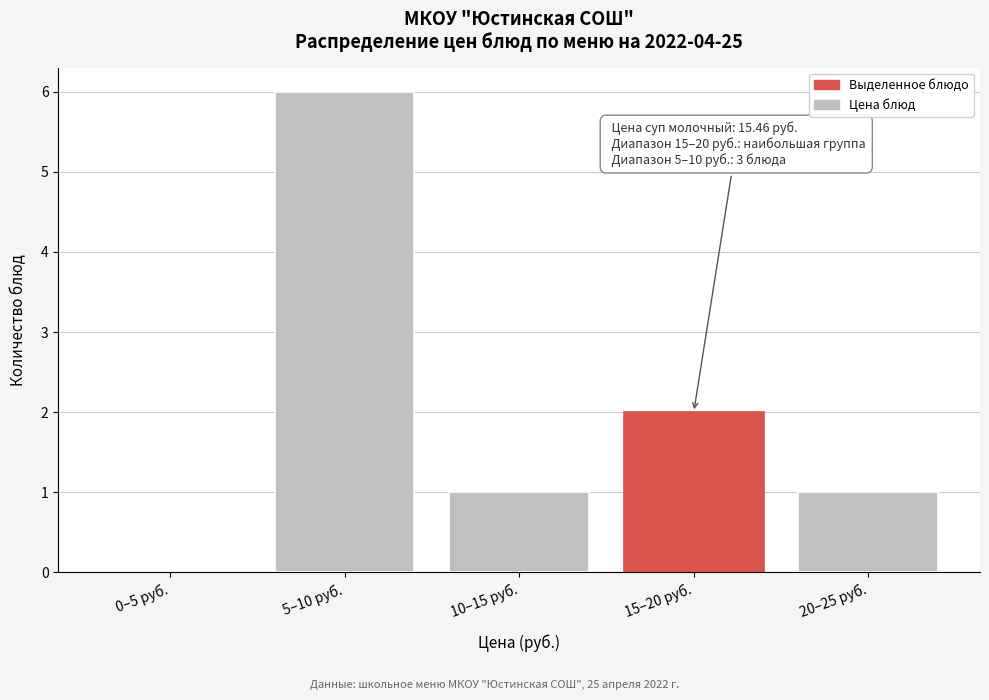

Reading left to right, list all the values displayed in this chart.

0–5 руб.=0	5–10 руб.=6	10–15 руб.=1	15–20 руб.=2	20–25 руб.=1